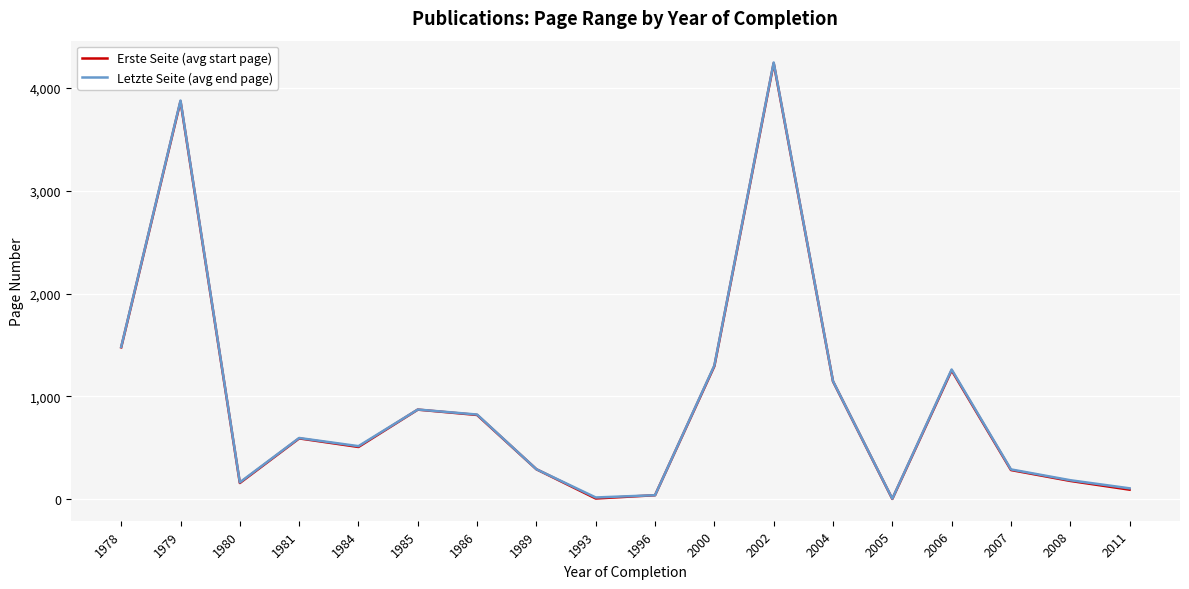

At how many categories does at least one series exceed 569?

9